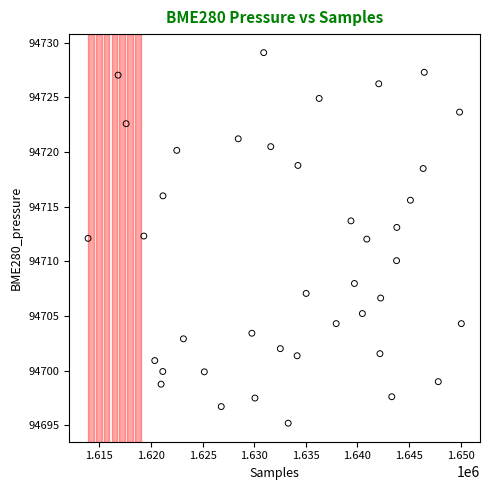

What is the range of Y values (max minus min)?

33.9